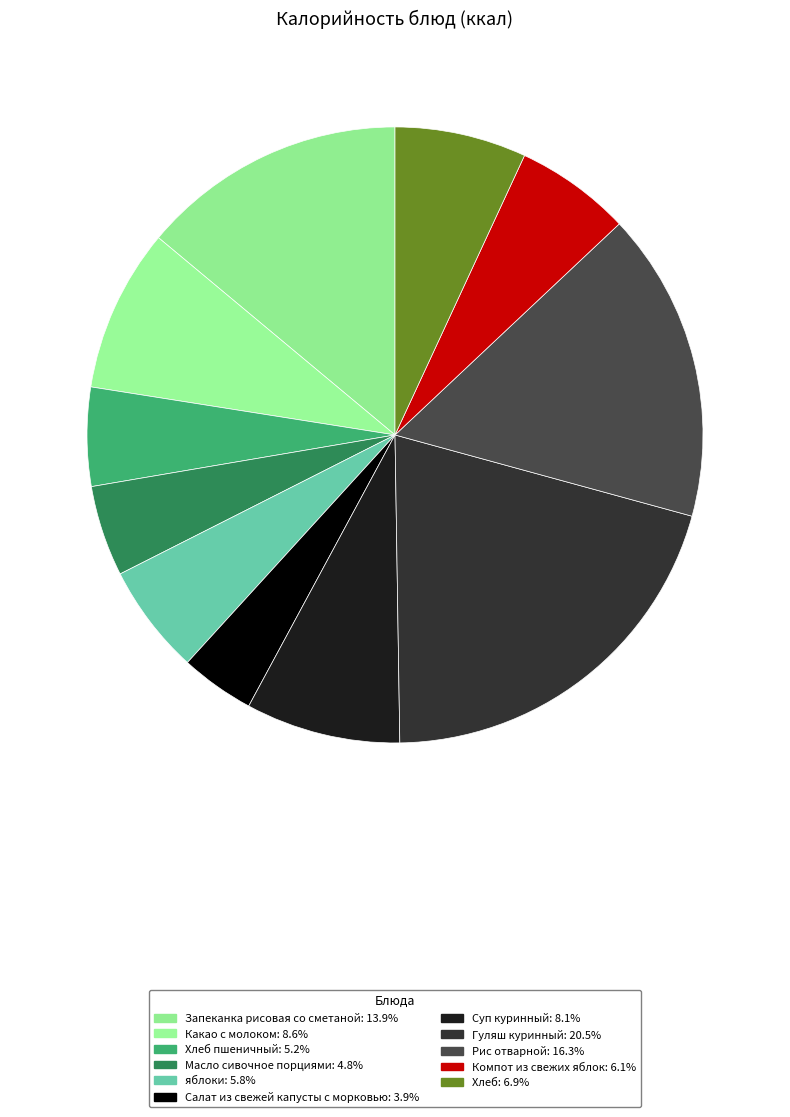

How many segments does this pie chart have?

11